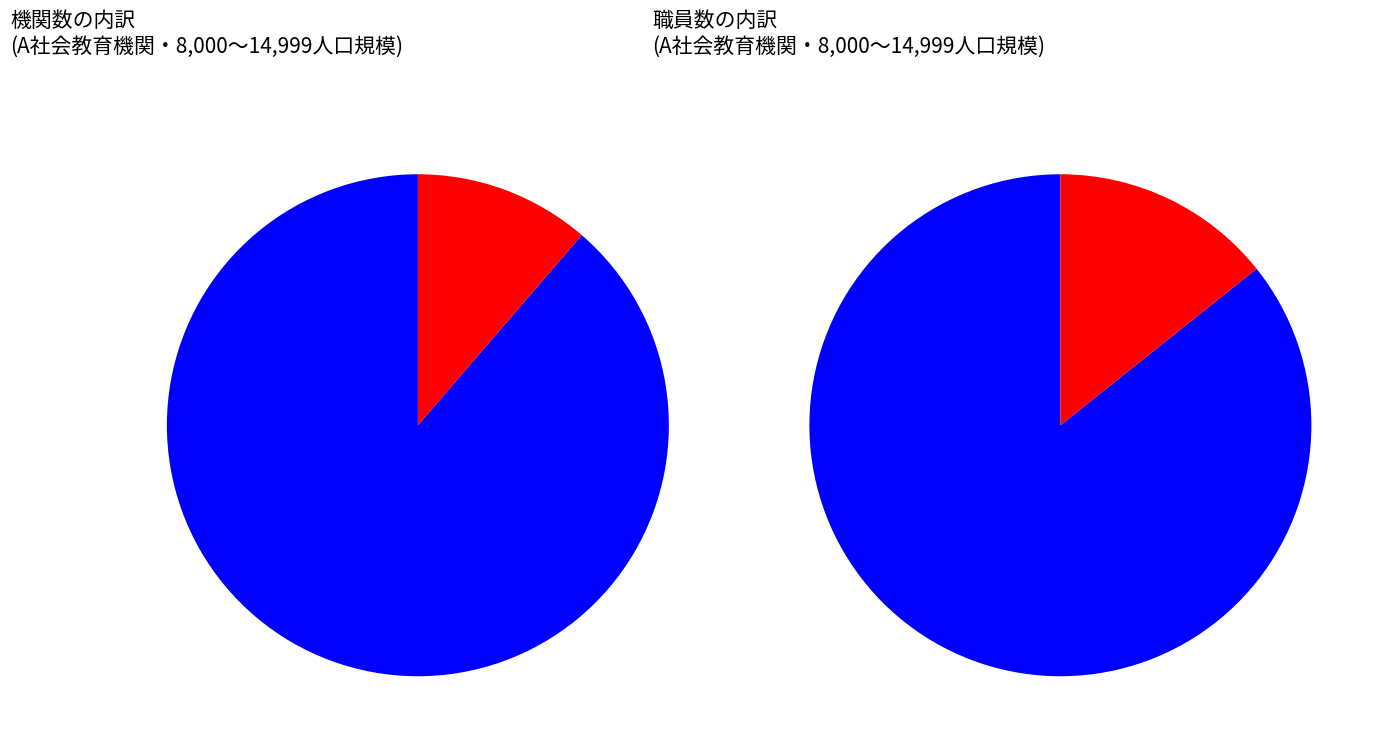

Which slice is the smallest?

博物館